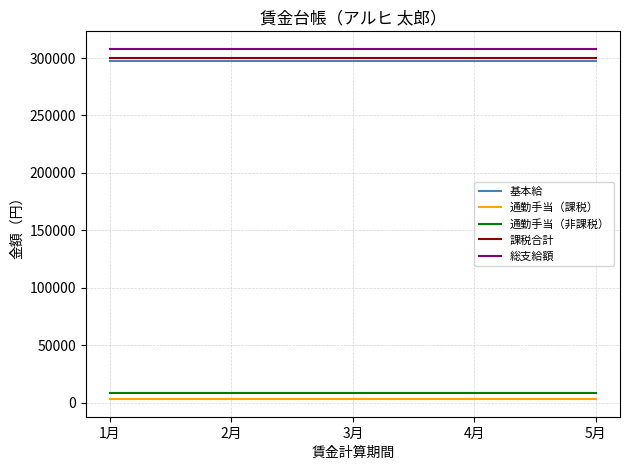

Count the number of data series in this chart.

5